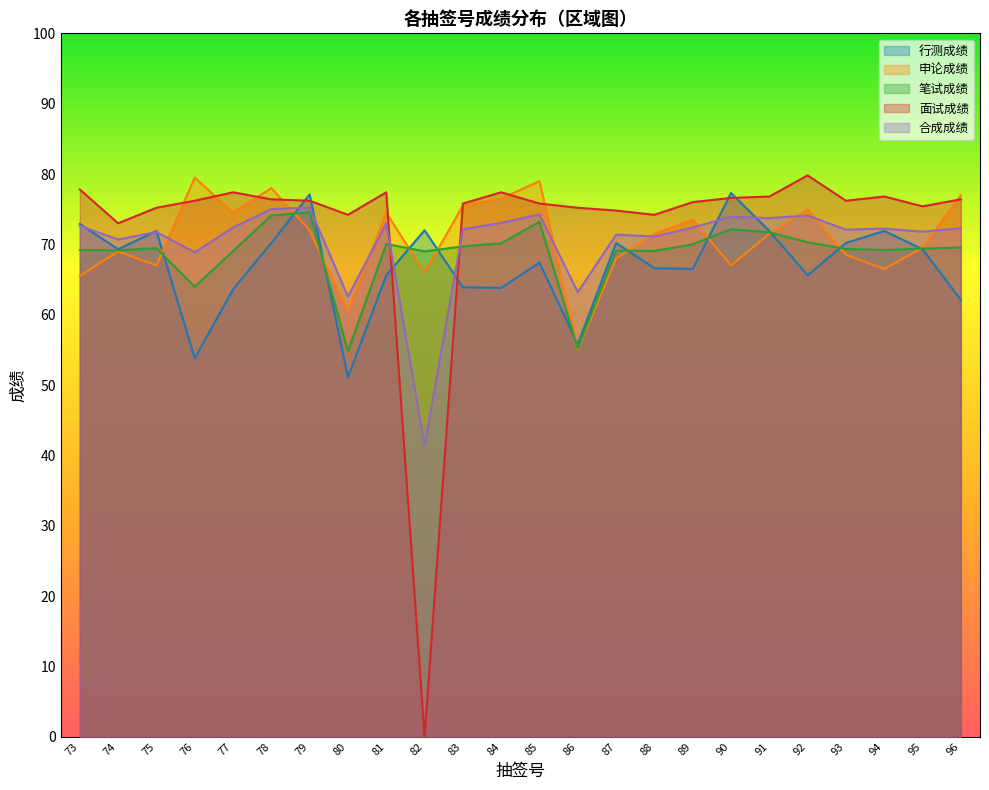

The 合成成绩 series shows 129.9 at 84. True or false?

False